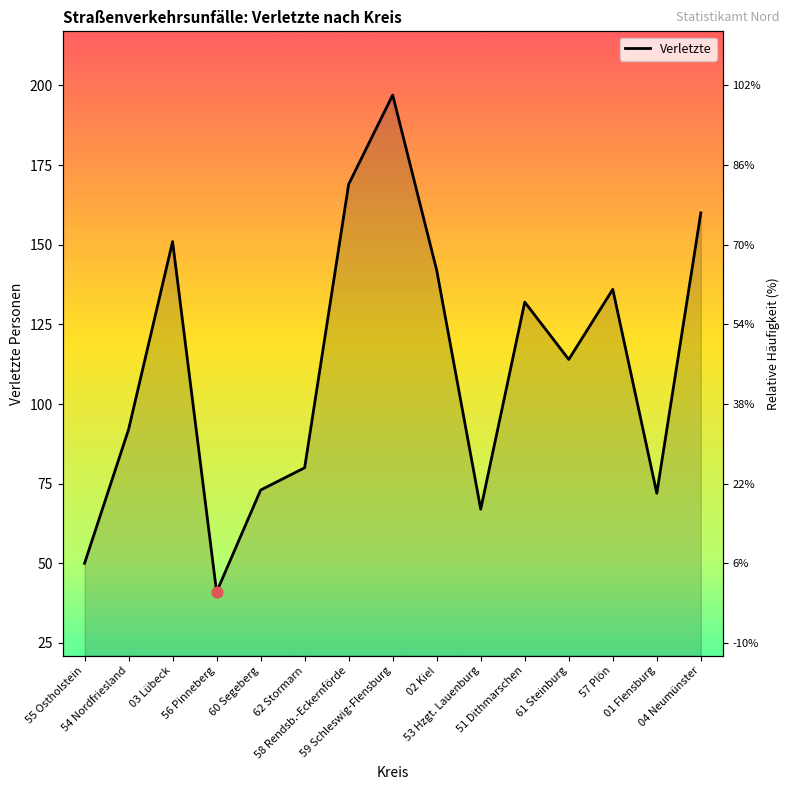

Approximately how many times larger is the value at 57 Plön compared to 54 Nordfriesland?

1.5